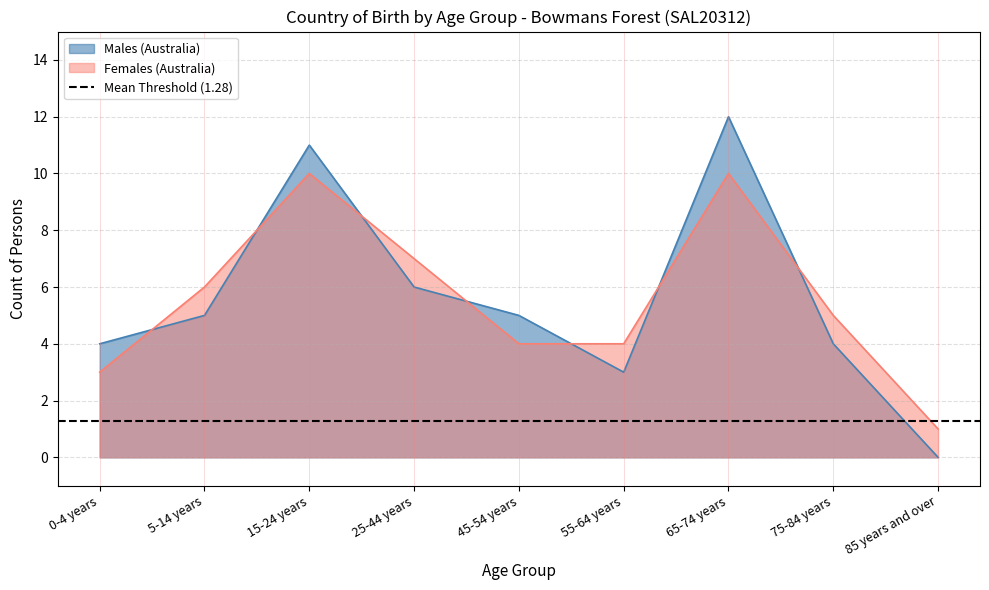

Where is the first local maximum for Males (Australia)?

15-24 years